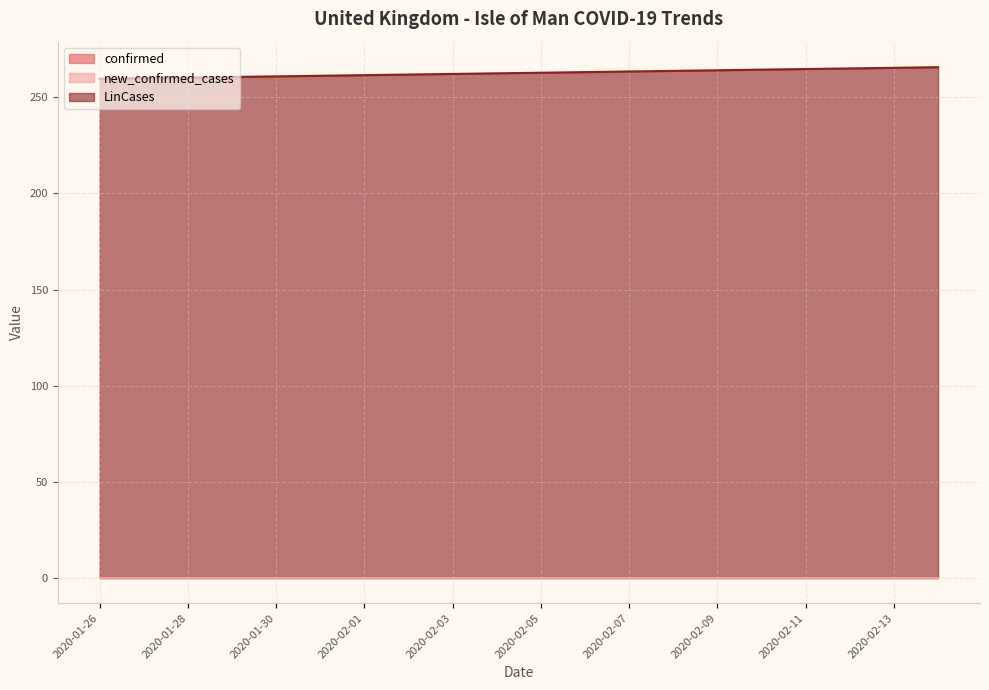

True or false: new_confirmed_cases has more than 1 points higher than both neighbors.

False